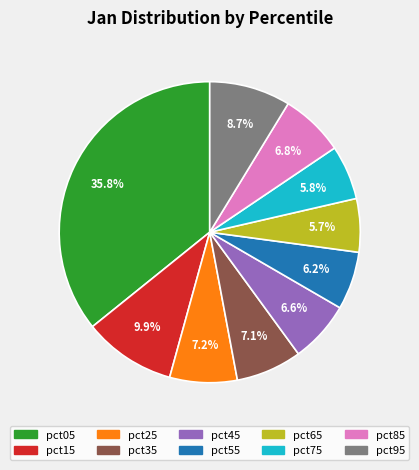

How many segments does this pie chart have?

10